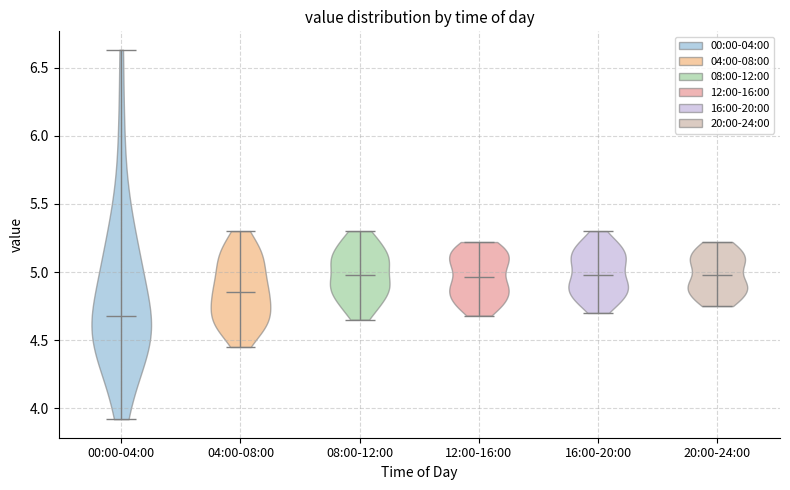

What is the highest point the violin for 04:00-08:00 reaches on the y-axis? The values are not printed on the chart, so give them approximately, as read against the axis.

5.30